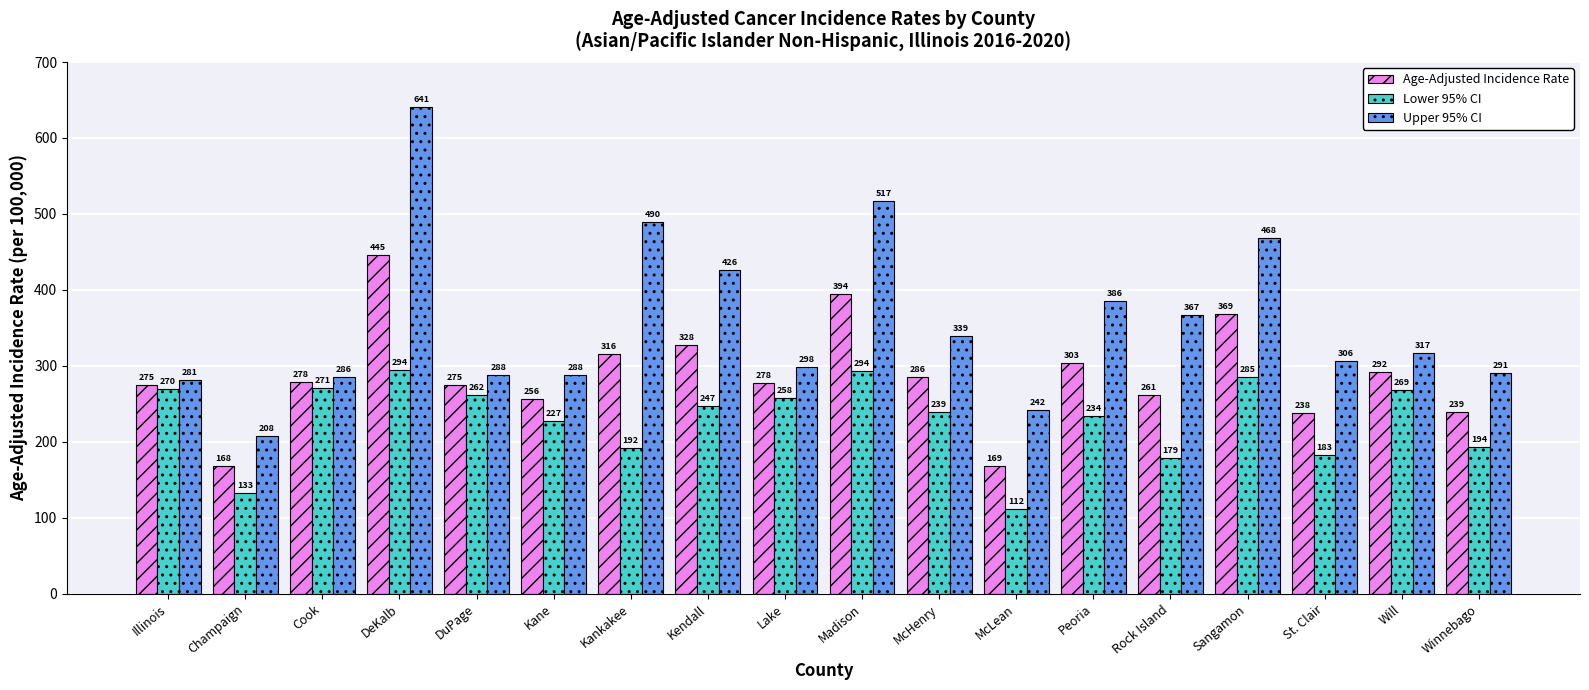

Which series has the widest spread of values?

Upper 95% CI